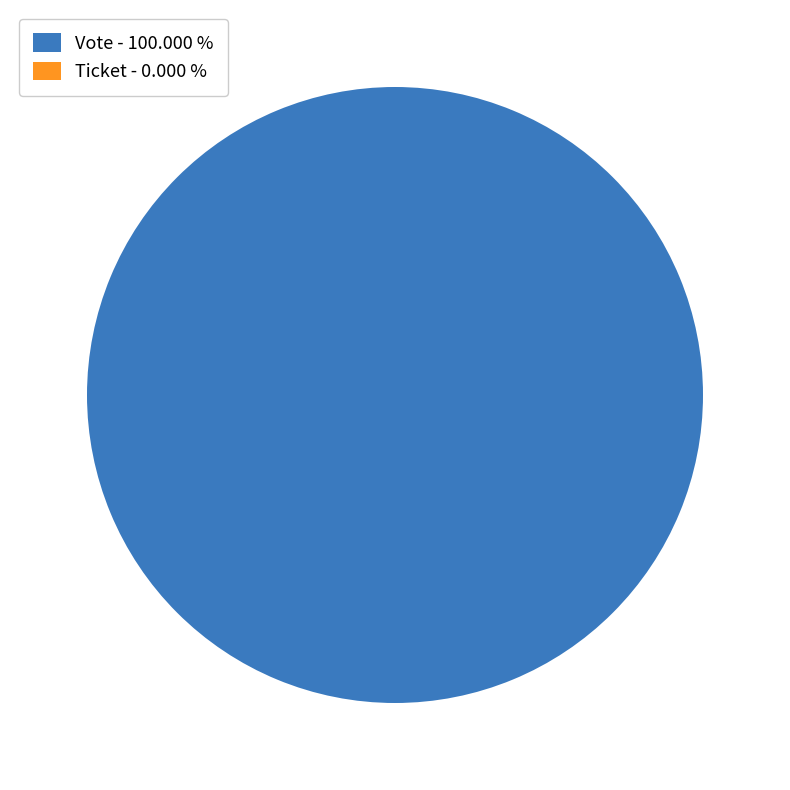

Count the number of slices in the pie.

2